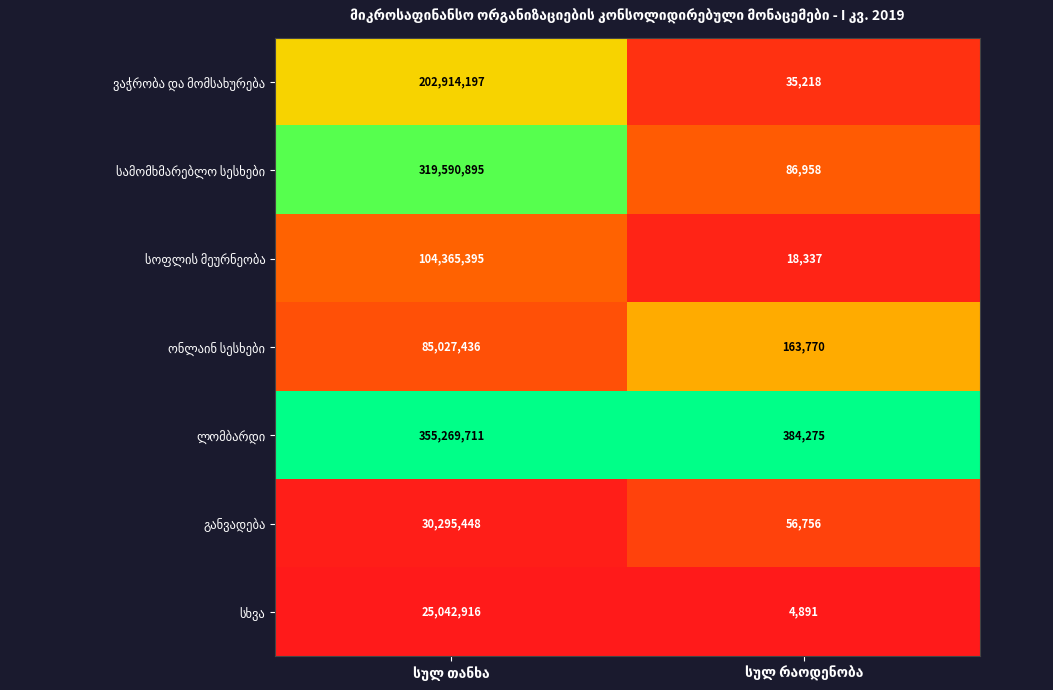

What is the smallest value displayed?

4891